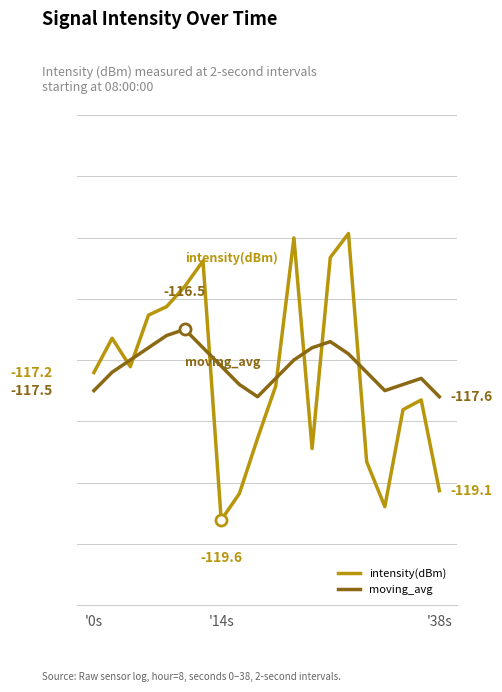

Does the chart display data point markers on the line(s)?

No